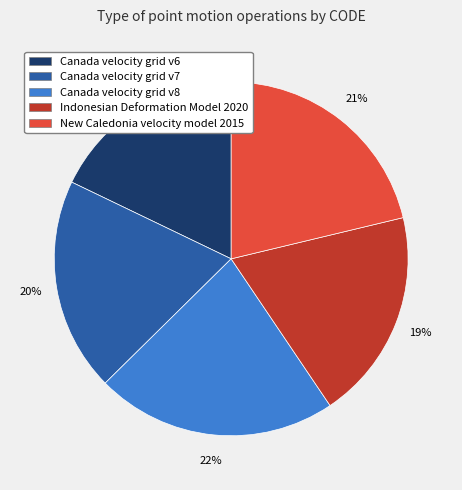

To the nearest percent, what is the average slice percentage?

20%